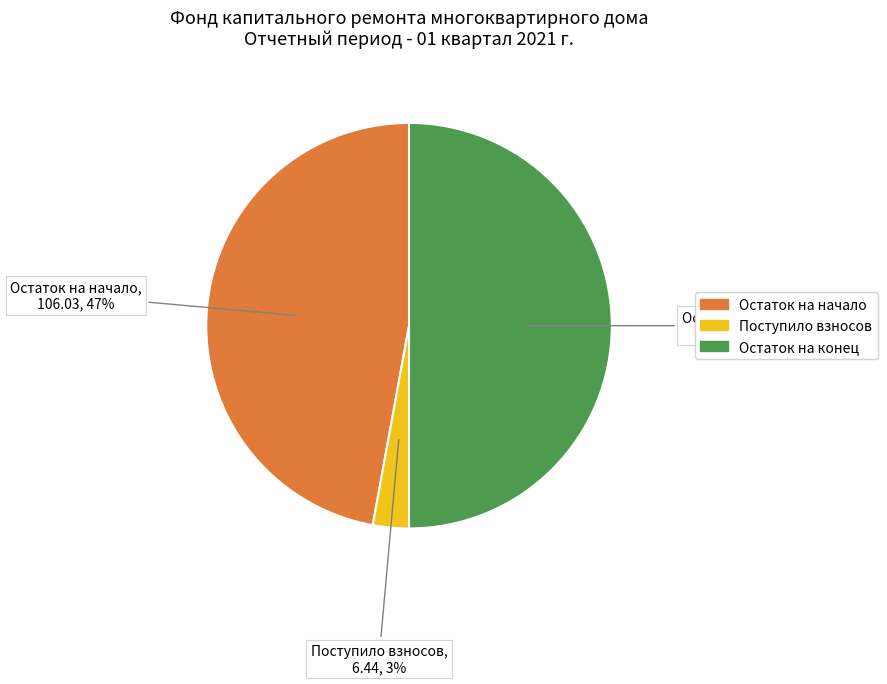

To the nearest percent, what is the difference between the largest and smallest slice percentages?

47%